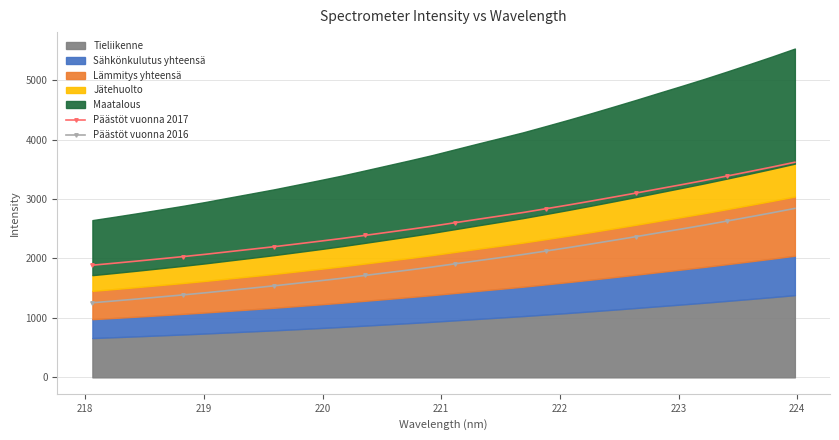

True or false: Päästöt vuonna 2017 has more than 1 points higher than both neighbors.

False